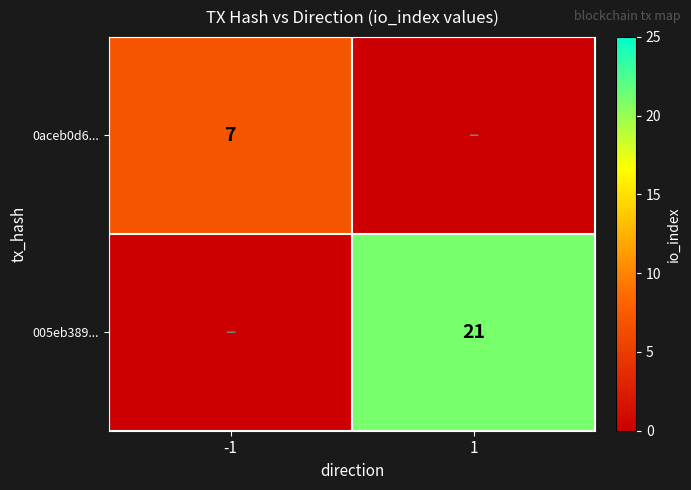

The value of 0aceb0d6... at -1 is 7. True or false?

True